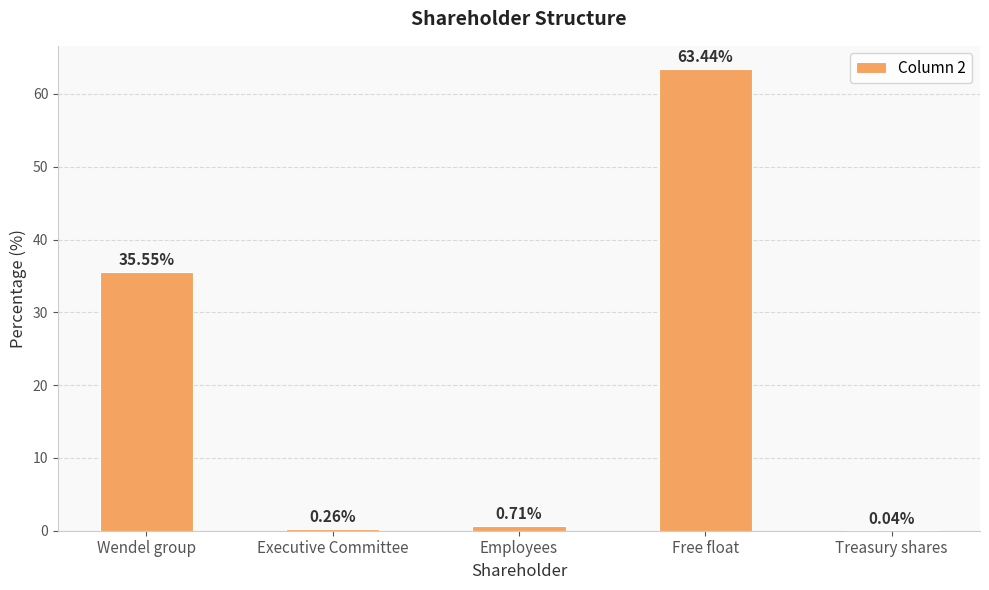

Which category has the highest value across all series?

Free float